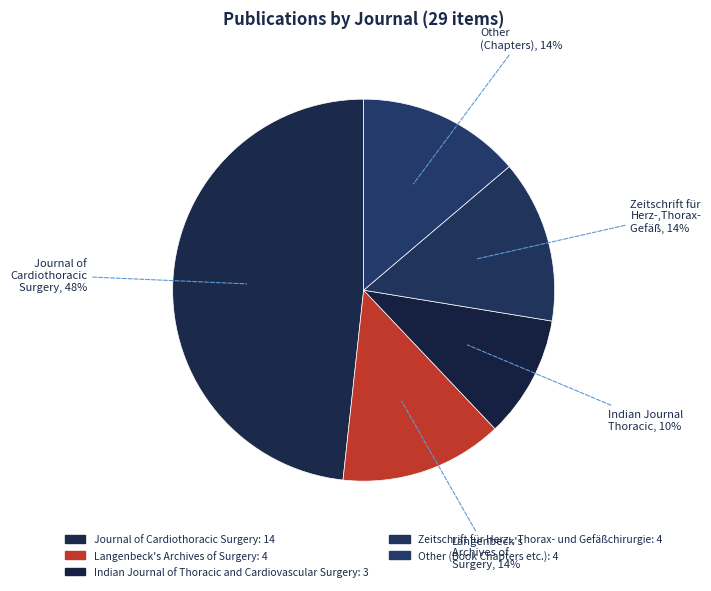

How many slices are in this pie chart?

5